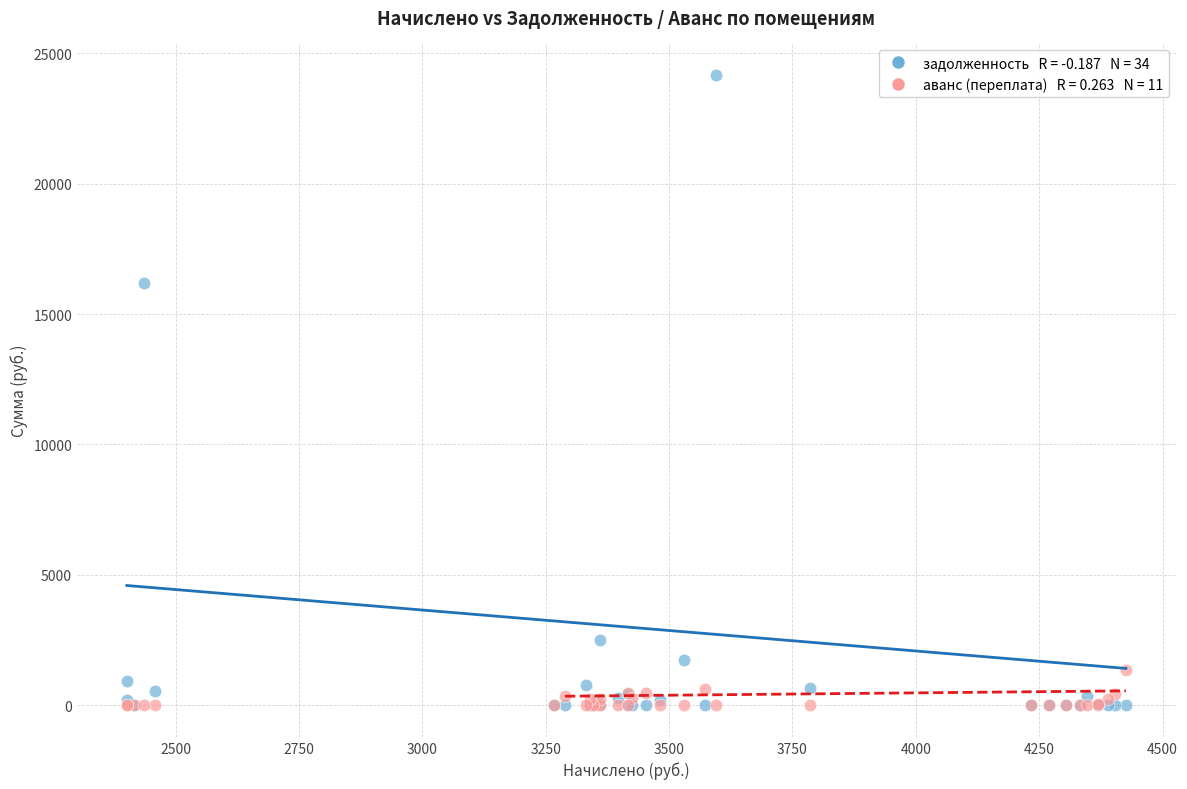

Across all series, what Y value is closest to 12083?

16210.2